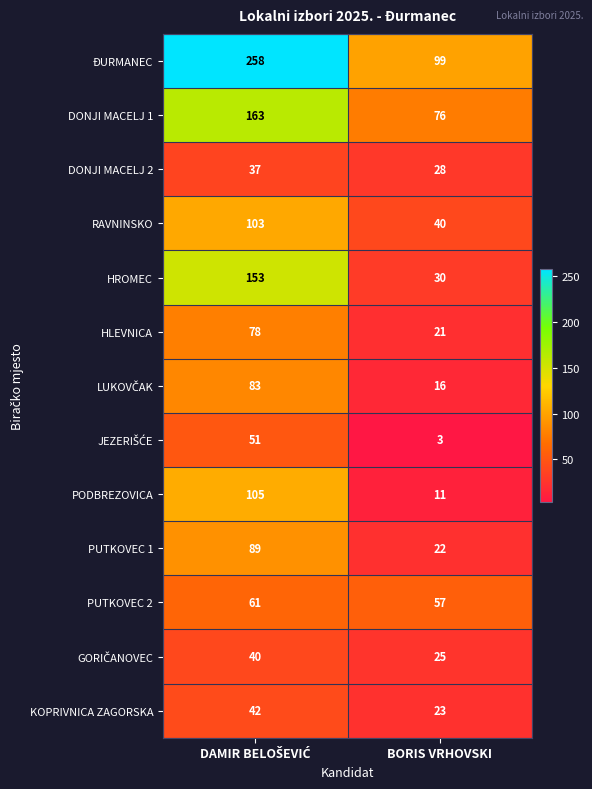

Which label corresponds to the smallest value in the chart?

BORIS VRHOVSKI